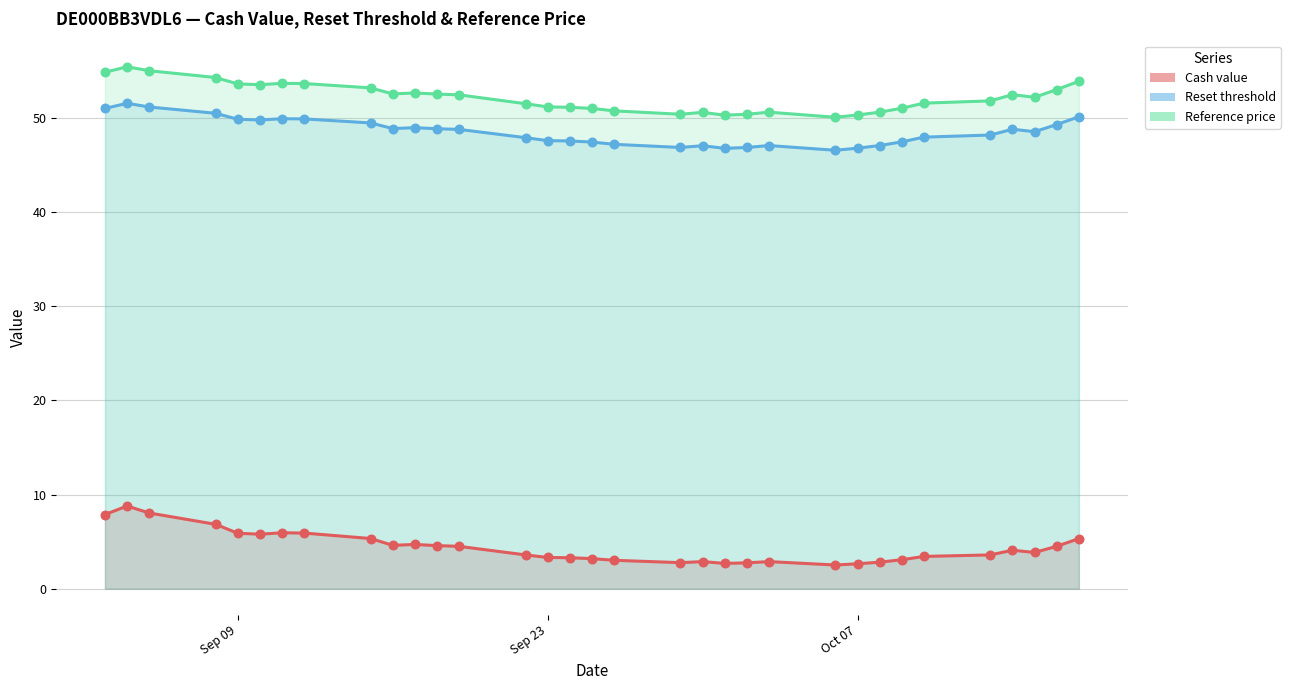

Which series reaches the maximum Y coordinate?

Reference price